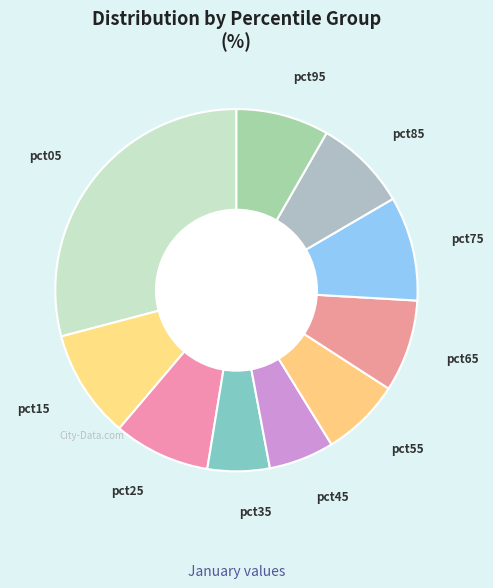

Count the number of slices in the pie.

10